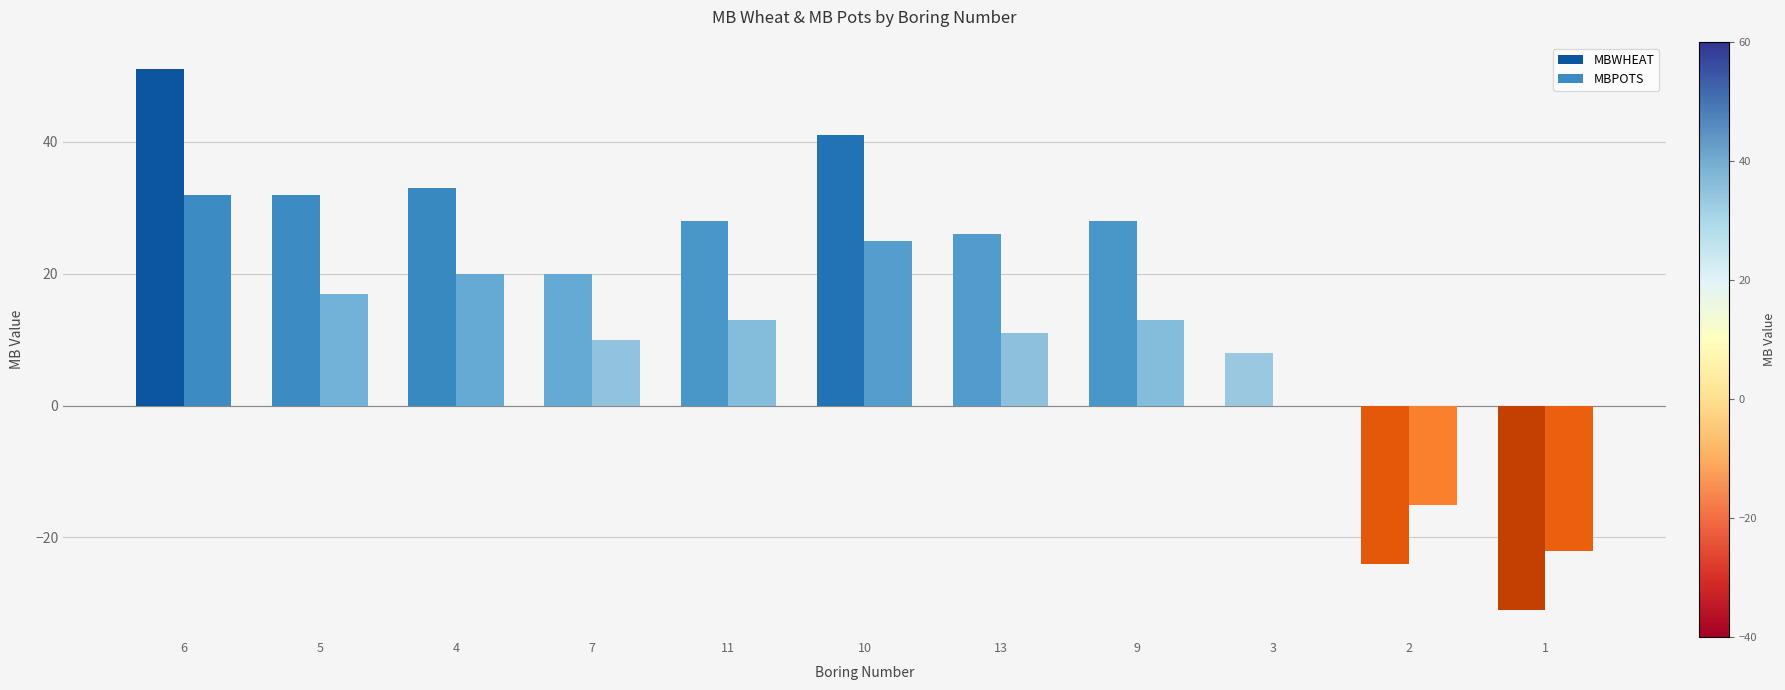

Rank the series by their average value, from highest to lowest.

MBWHEAT, MBPOTS